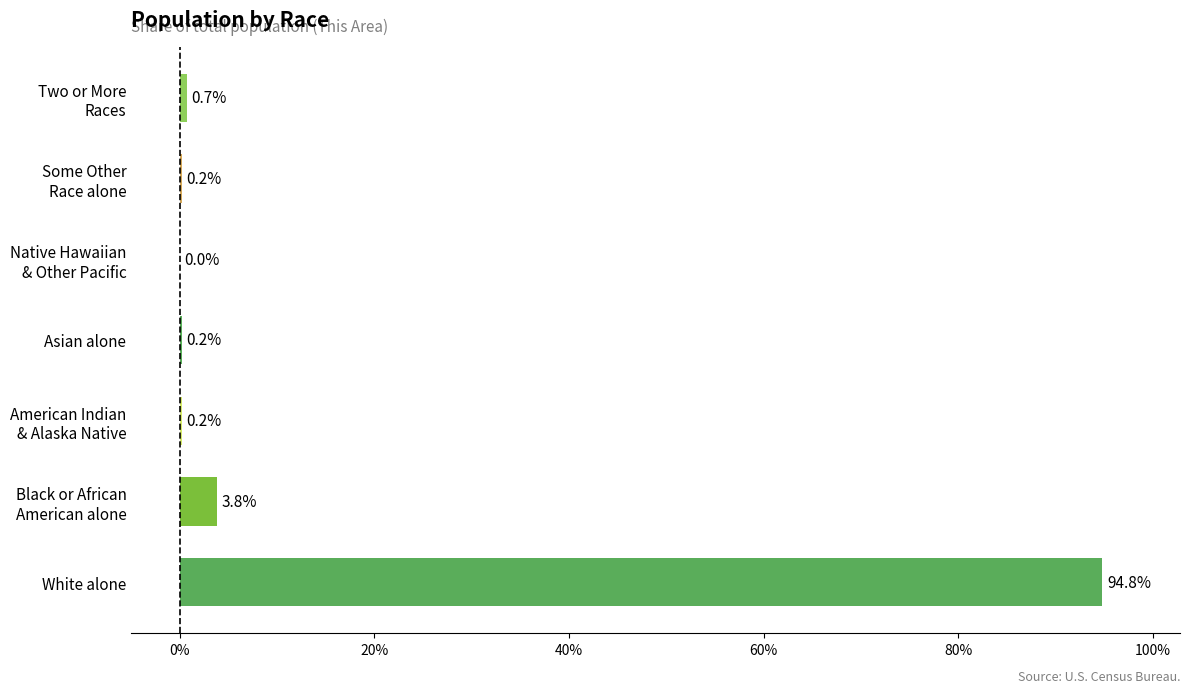

What is the maximum value shown in the chart?

94.8